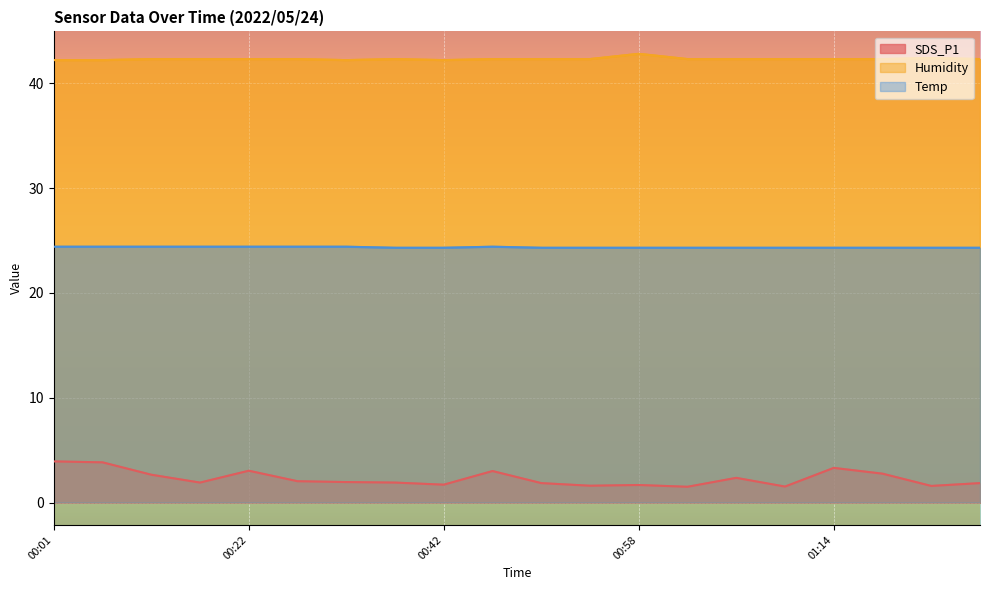

What is the maximum value shown in the chart?

42.8